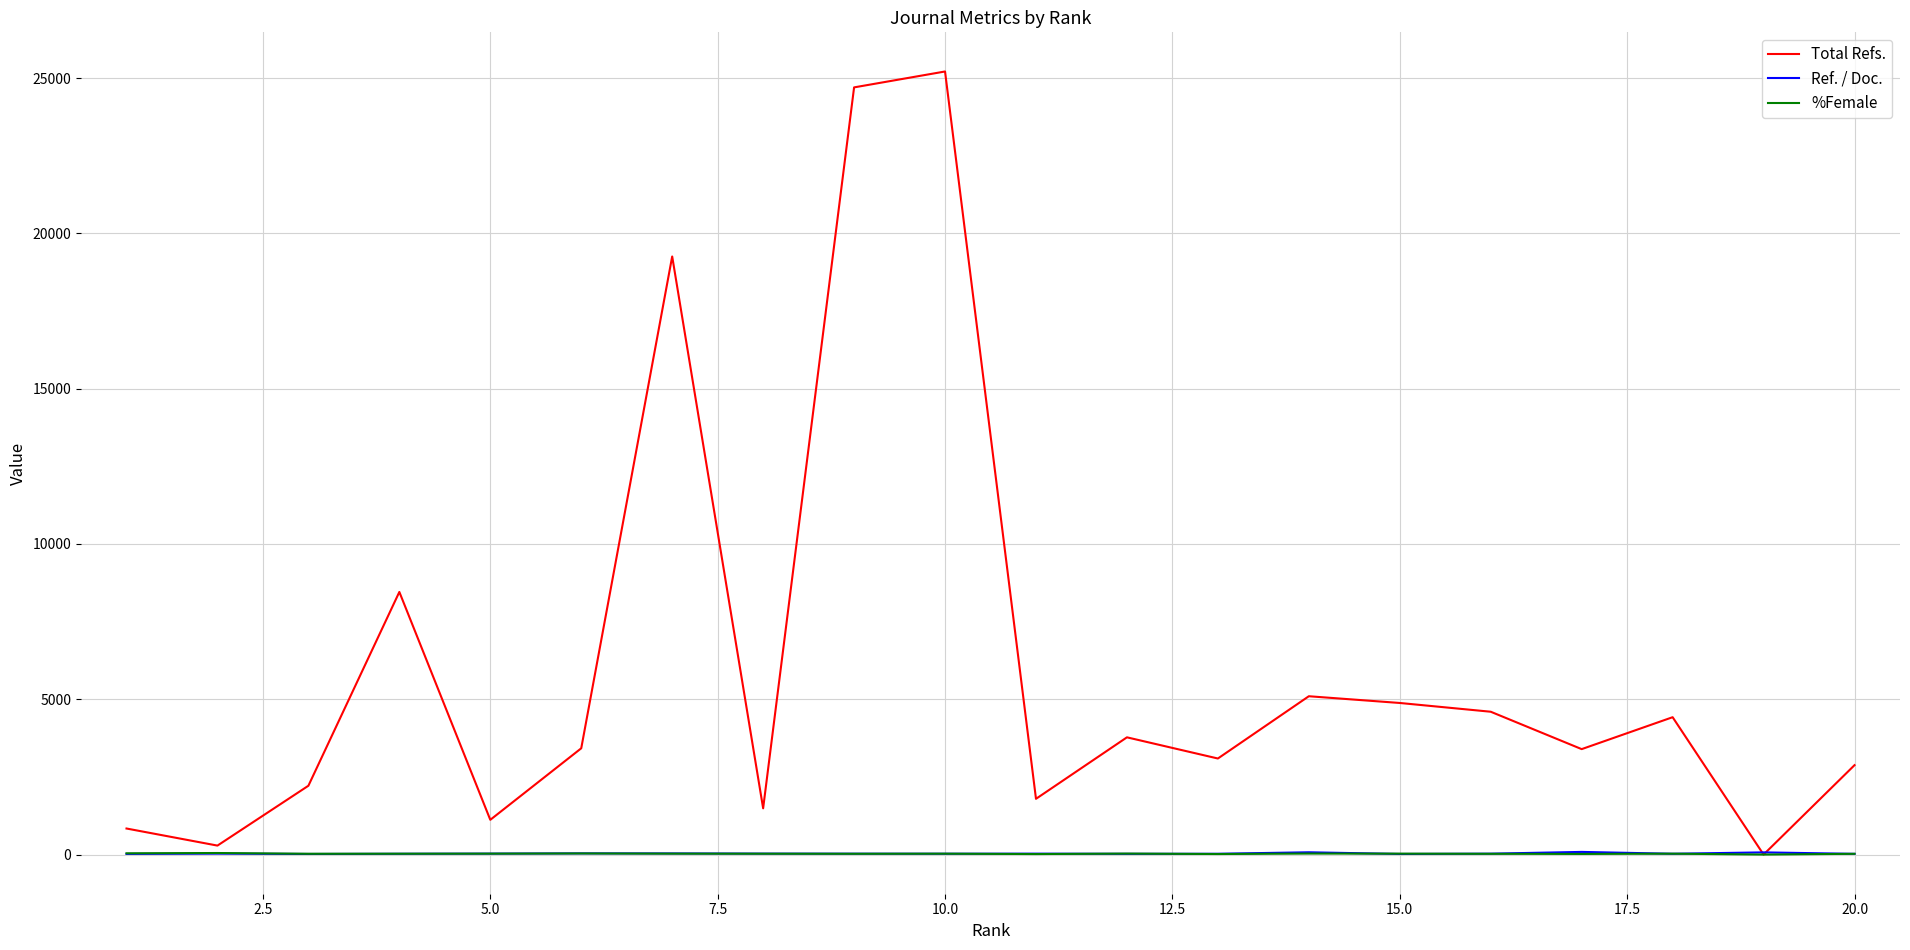

Which series has the largest total across all categories?

Total Refs.